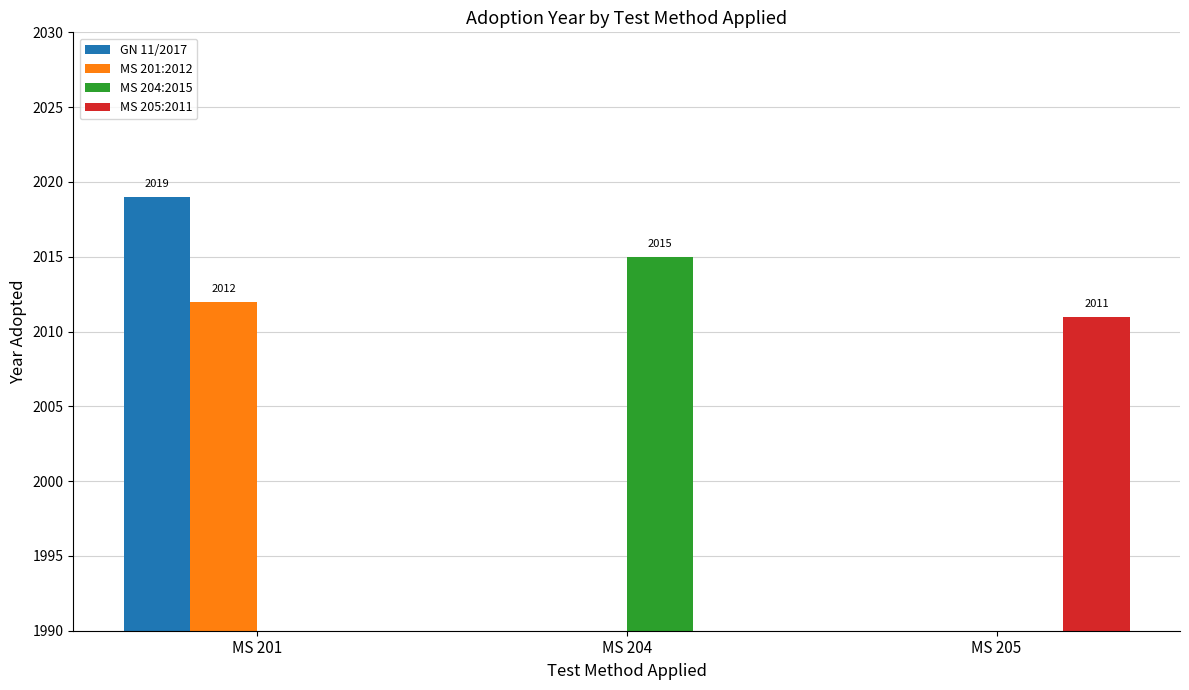

At which label is GN 11/2017 closest to 1009?

MS 204